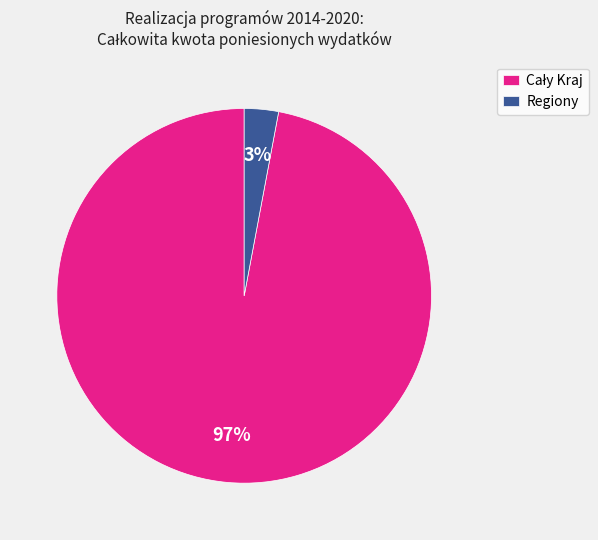

Does any single category account for the majority?

Yes